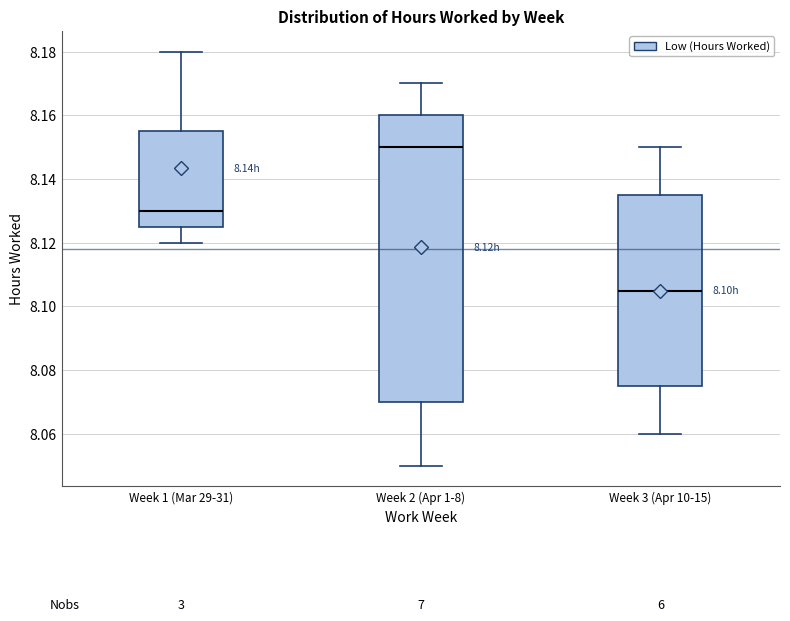

Reading left to right, transcribe this box plot: for each box, give where its median line is, the range the box spans, and where its two whiskers end, as read against the y-axis. The values are not printed on the chart, so give them approximately, as read against the axis.

Week 1 (Mar 29-31): median 8.130, box 8.126 to 8.156, whiskers 8.120 to 8.180
Week 2 (Apr 1-8): median 8.150, box 8.070 to 8.160, whiskers 8.050 to 8.170
Week 3 (Apr 10-15): median 8.106, box 8.076 to 8.136, whiskers 8.060 to 8.150